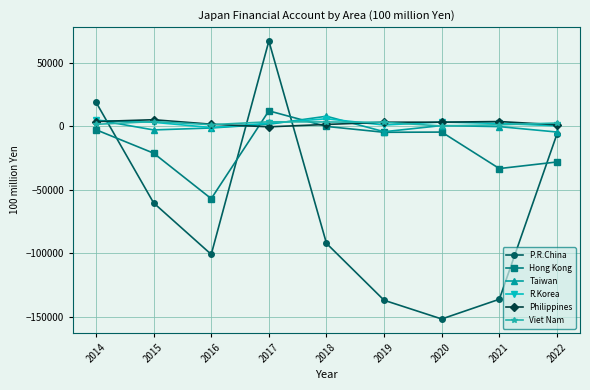

How many data points does each series have?

9